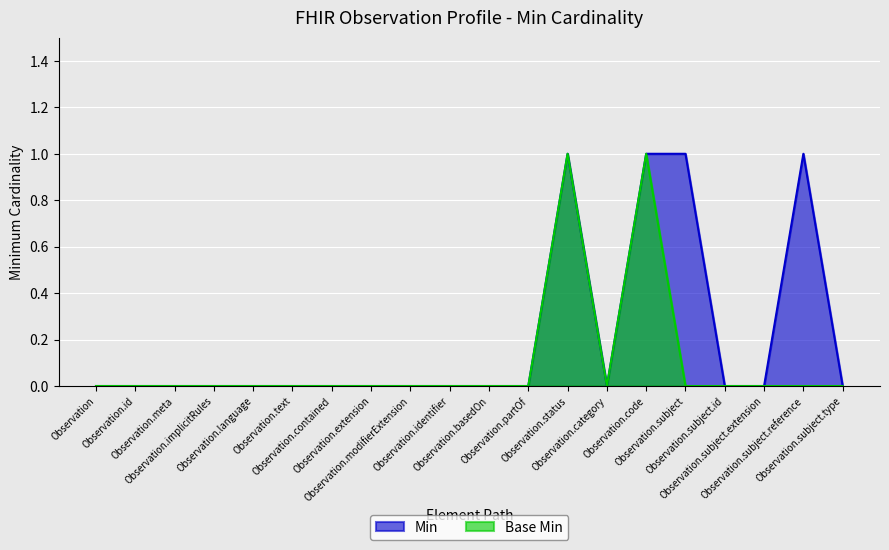

True or false: Base Min and Min intersect in this chart.

False